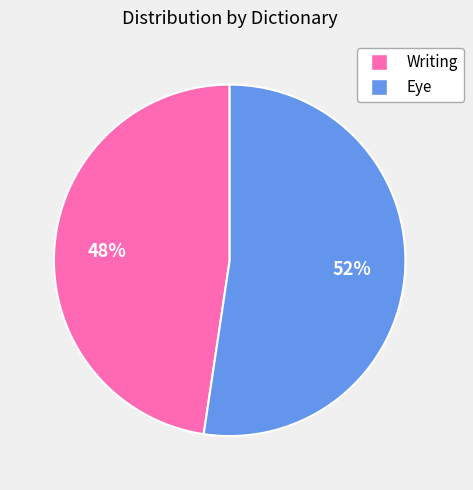

What is the majority slice?

Eye